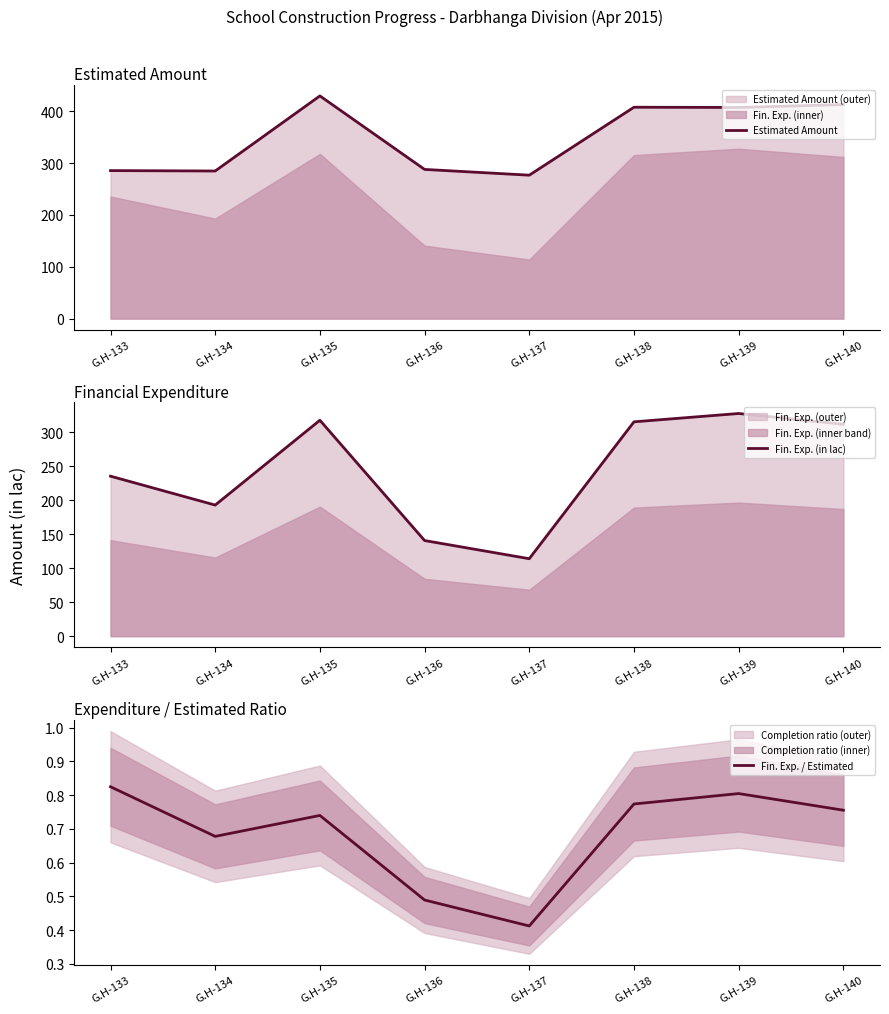

Reading right to left, what are all the values shown in this chart?

Estimated Amount: G.H-140=413.1	G.H-139=407.5	G.H-138=408.0	G.H-137=276.8	G.H-136=288.0	G.H-135=429.8	G.H-134=284.9	G.H-133=285.7
Fin. Exp. (in lac): G.H-140=312.0	G.H-139=327.9	G.H-138=315.6	G.H-137=114.1	G.H-136=140.8	G.H-135=318.0	G.H-134=193.1	G.H-133=235.6
Fin. Exp. / Estimated: G.H-140=0.8	G.H-139=0.8	G.H-138=0.8	G.H-137=0.4	G.H-136=0.5	G.H-135=0.7	G.H-134=0.7	G.H-133=0.8